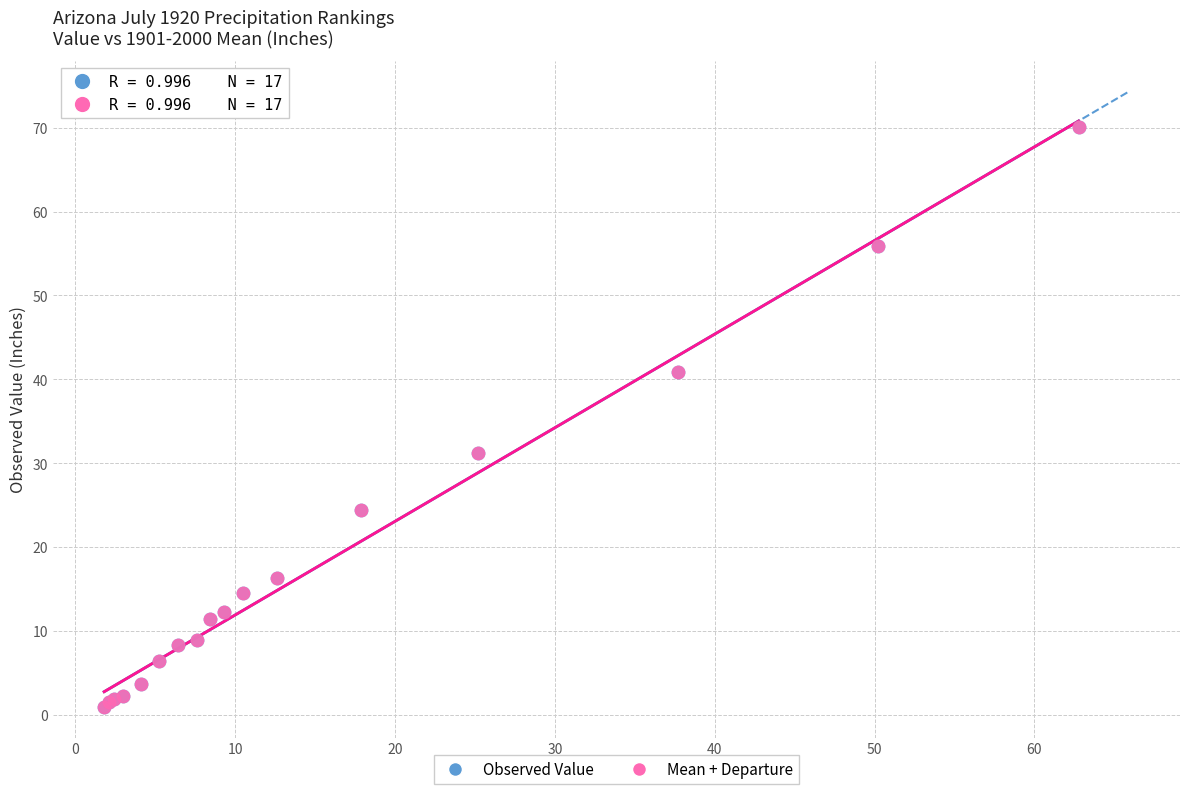

What are all the series names shown in the legend?

Observed Value, Mean + Departure